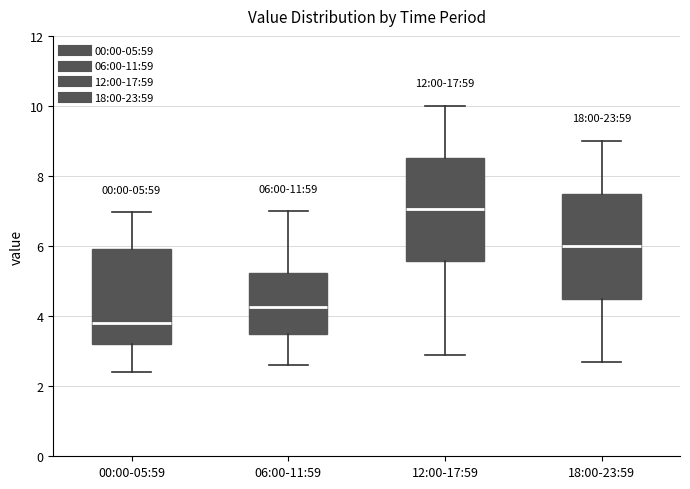

Which box has the lowest median line?

00:00-05:59